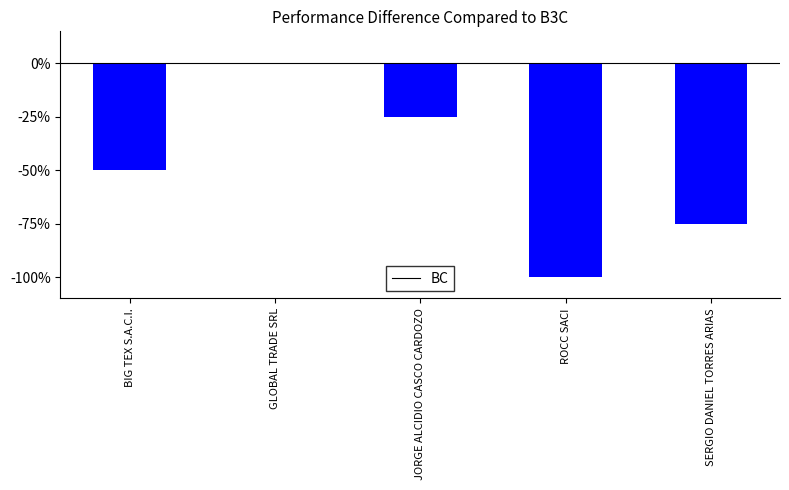

How many distinct data groups are displayed?

1